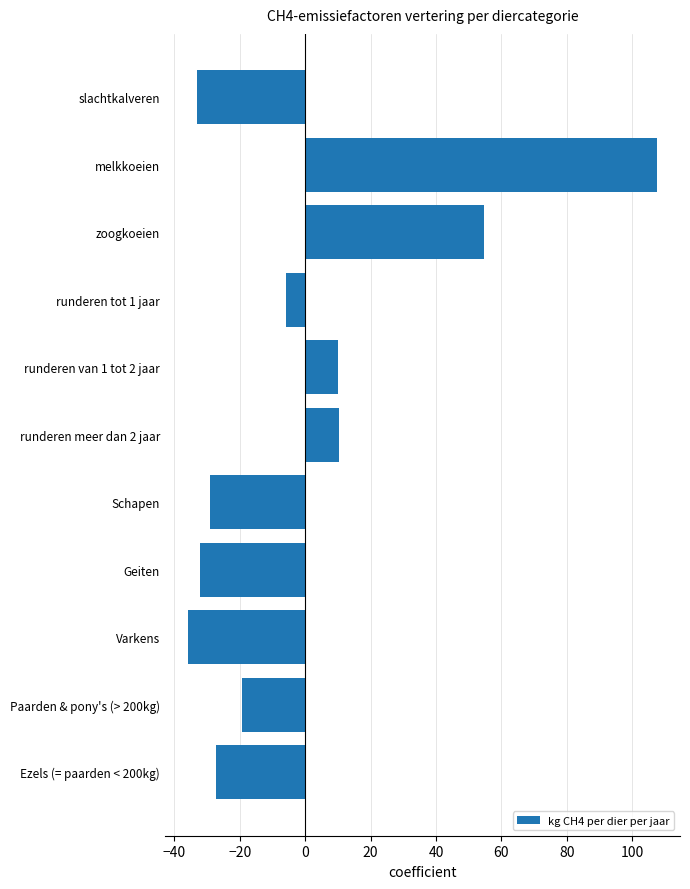

How many values are below -19?

6